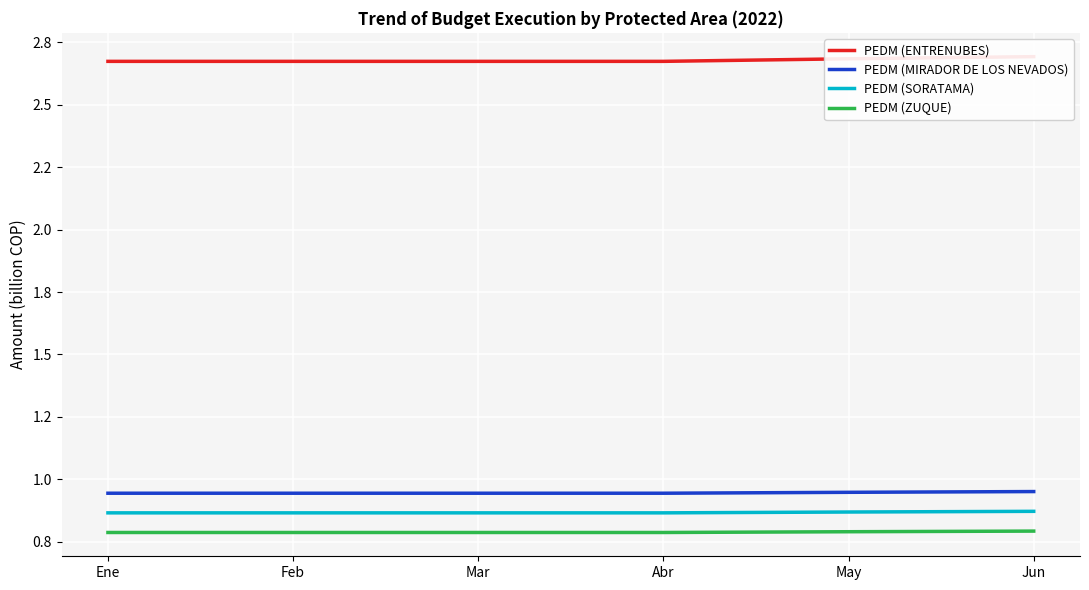

What is the difference between the highest and lowest values at Feb?

1.9